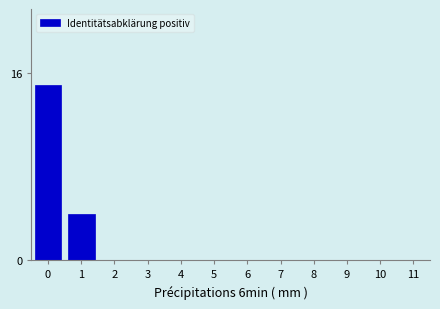

Reading left to right, list all the values displayed in this chart.

0=15	1=4	2=0	3=0	4=0	5=0	6=0	7=0	8=0	9=0	10=0	11=0